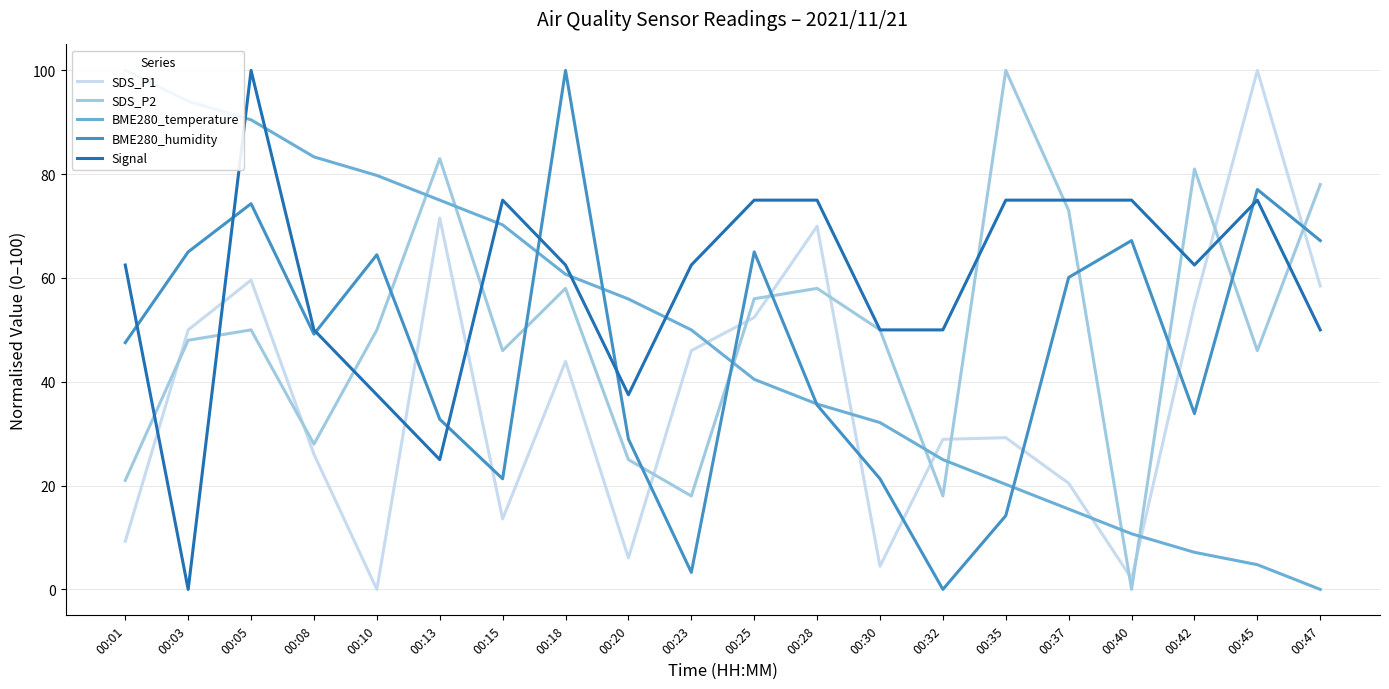

The BME280_humidity series shows 47.3 at 00:20. True or false?

False